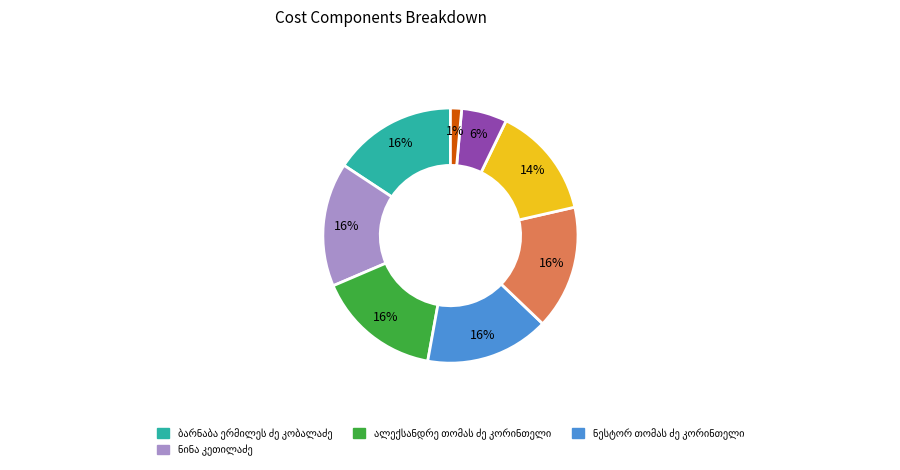

Does any single category account for the majority?

No